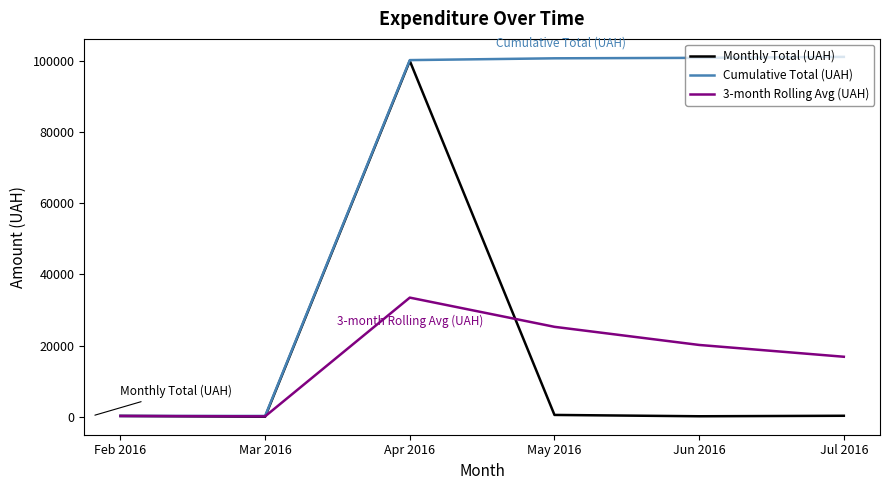

Count the number of categories in the chart.

6